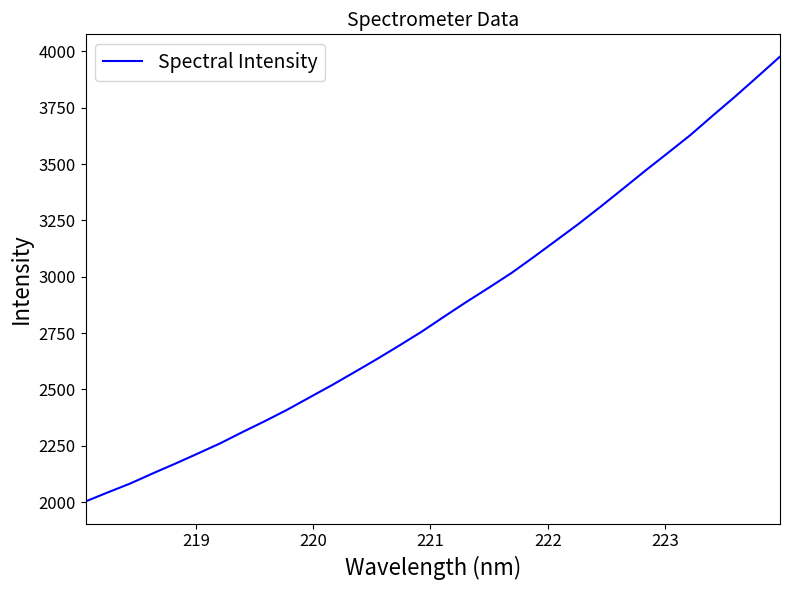

How many lines are shown in the chart?

1